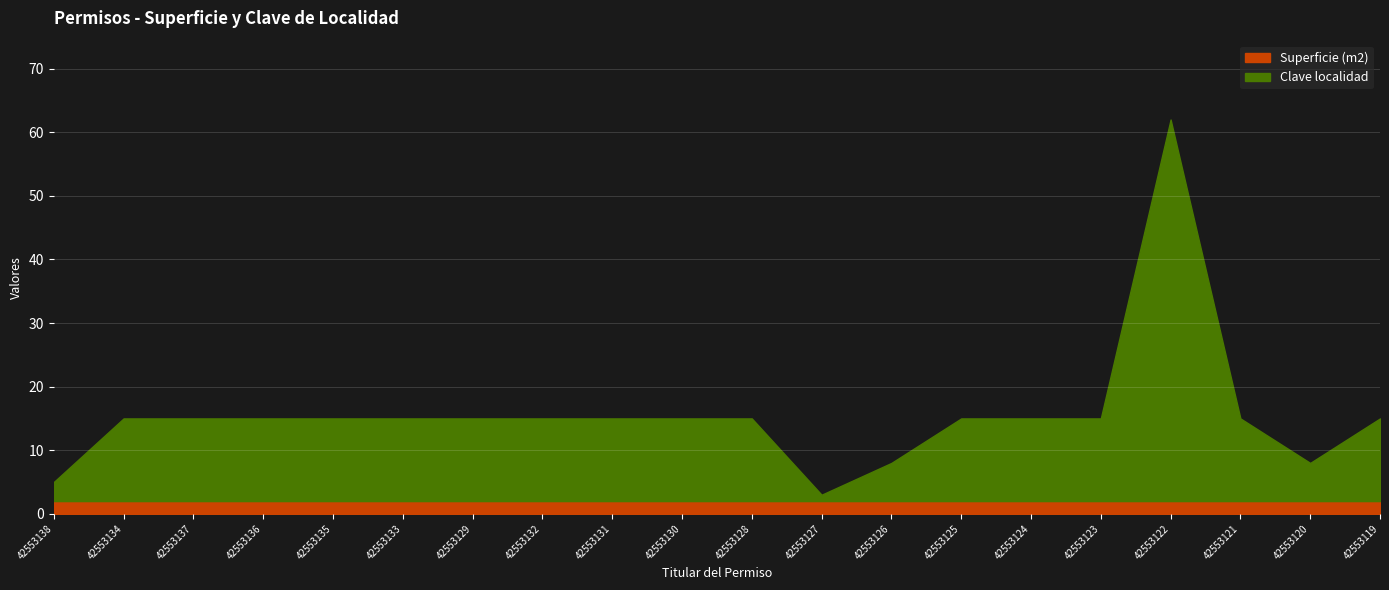

What is the sum of all values?

311